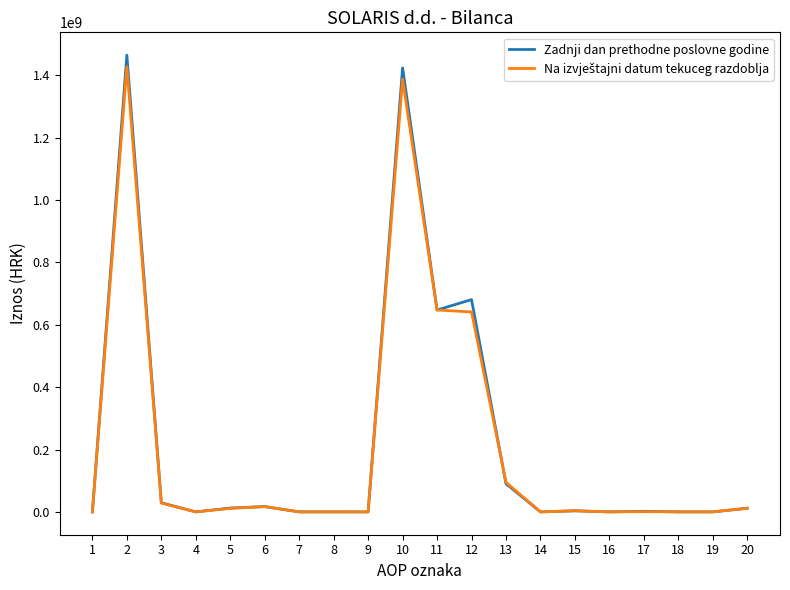

What is the maximum value for Zadnji dan prethodne poslovne godine?

1464611316